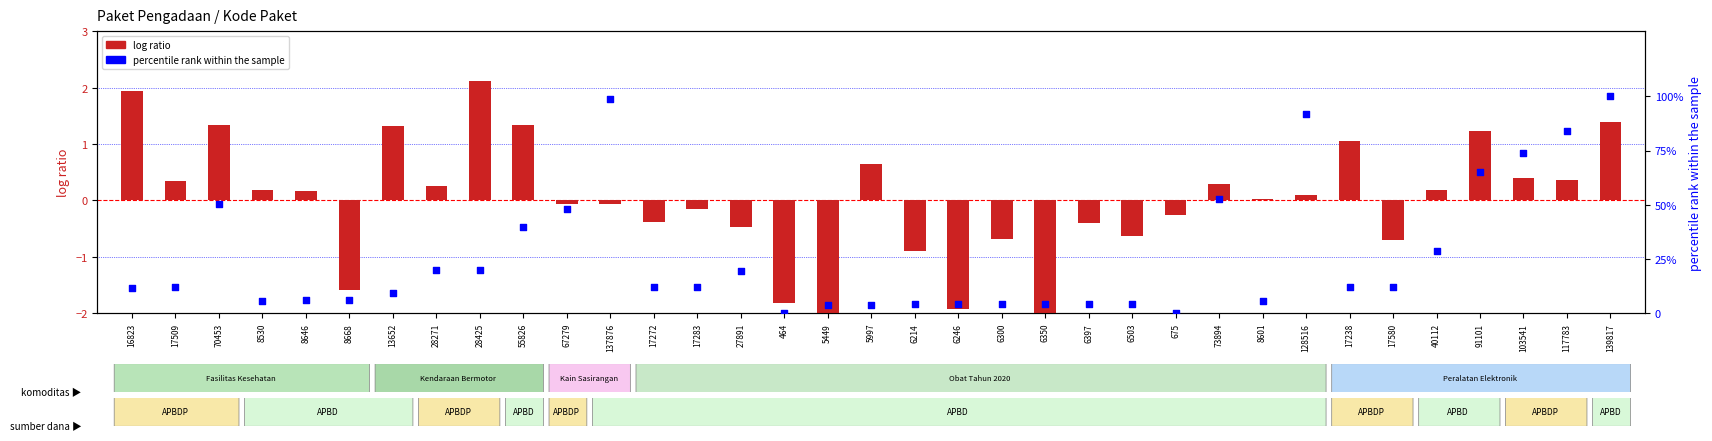

Which series reaches the maximum Y coordinate?

percentile rank within the sample